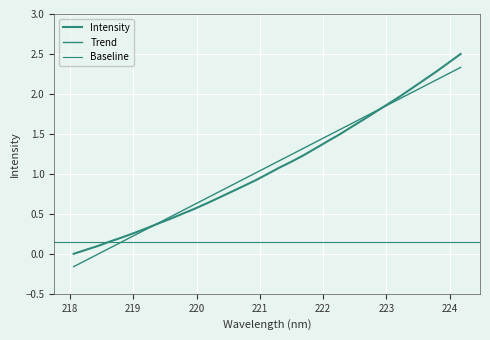

Reading left to right, extract all data points from this chart.

0.0	0.0	0.1	0.2	0.2	0.3	0.3	0.4	0.4	0.5	0.6	0.6	0.7	0.8	0.8	0.9	1.0	1.1	1.2	1.2	1.3	1.4	1.5	1.6	1.7	1.8	1.9	2.0	2.1	2.2	2.3	2.4	2.5